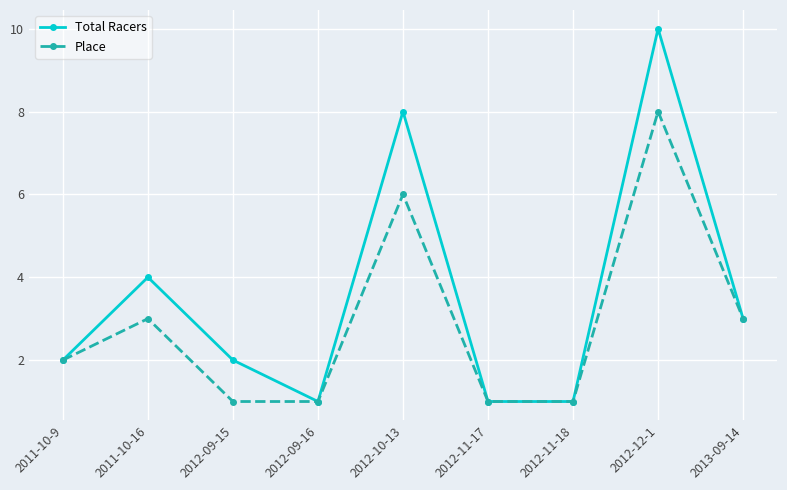

What position from the left is 2012-12-1?

8